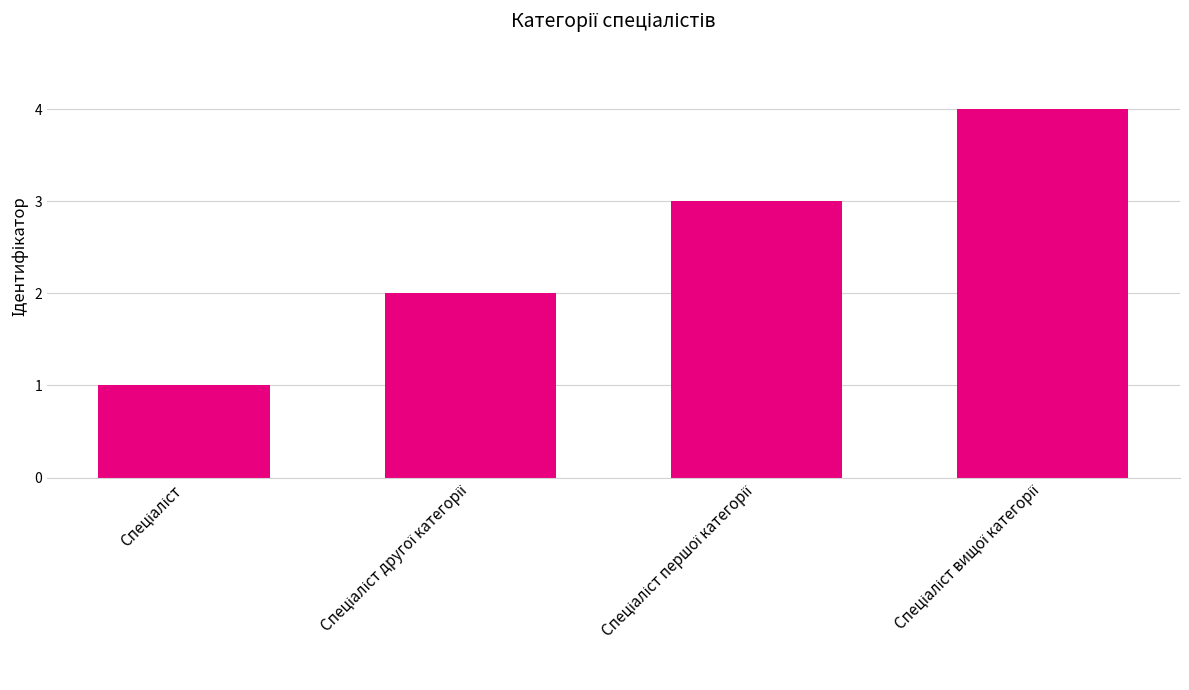

What is the difference between the second highest and second lowest values?

1